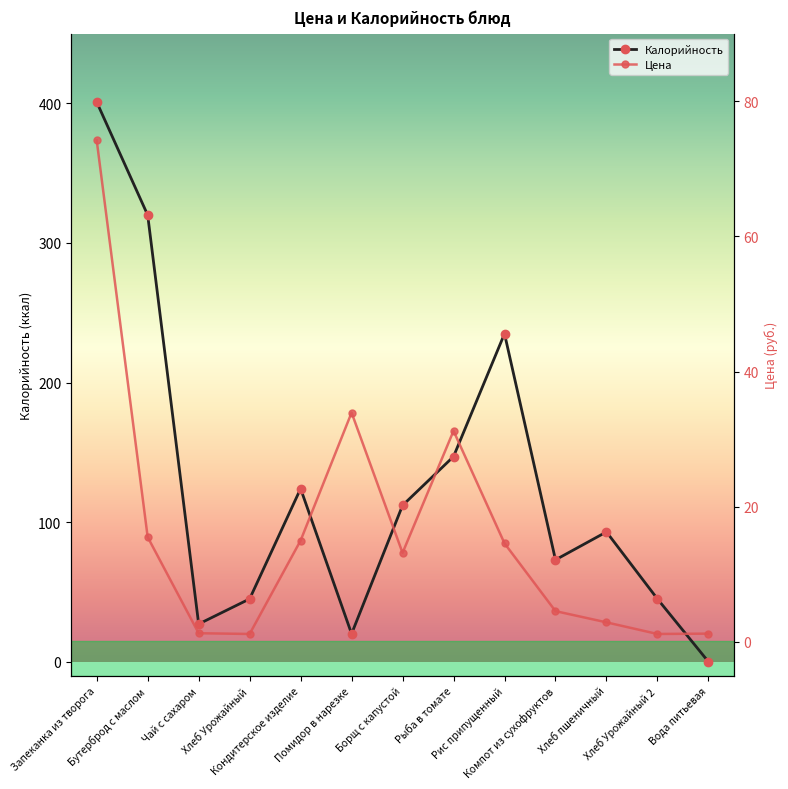

What is the label of the 13th point from the left?

Вода питьевая